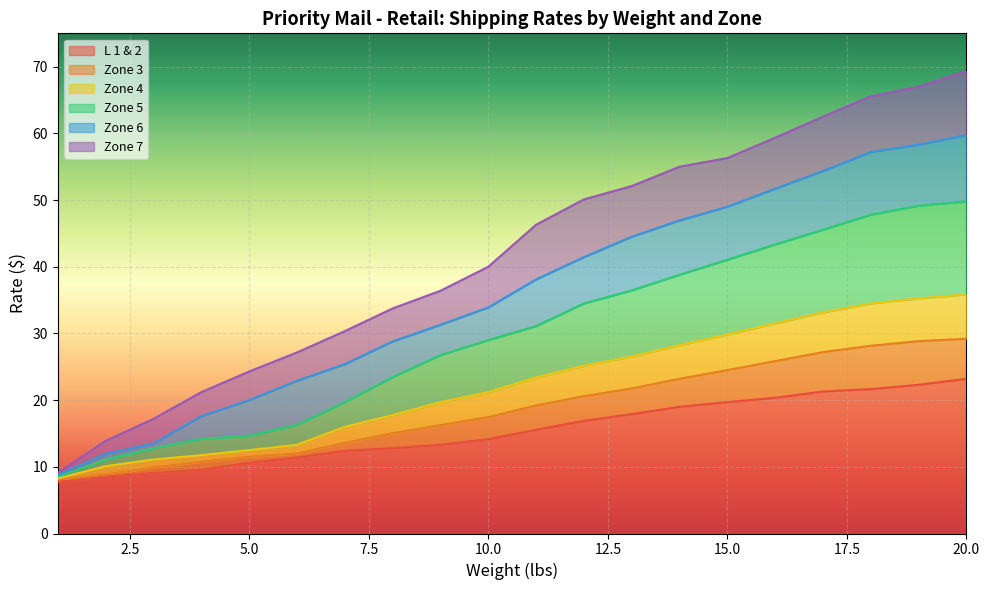

At 7, list the series in order from largest to smallest.

Zone 7, Zone 6, Zone 5, Zone 4, Zone 3, L 1 & 2